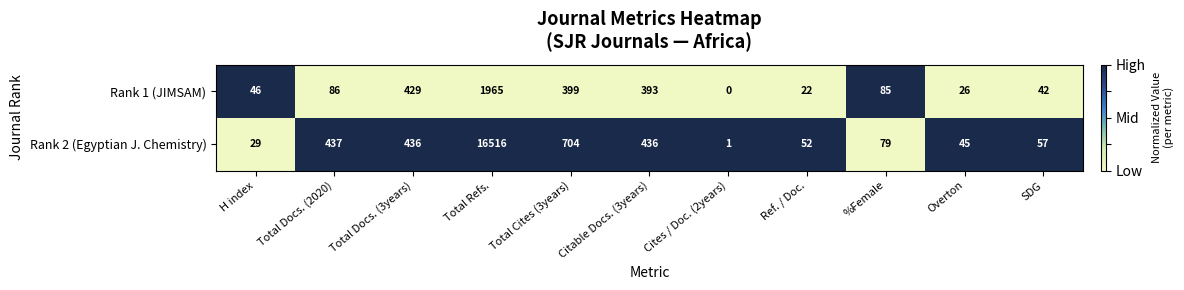

At how many categories does at least one series exceed 0?

11